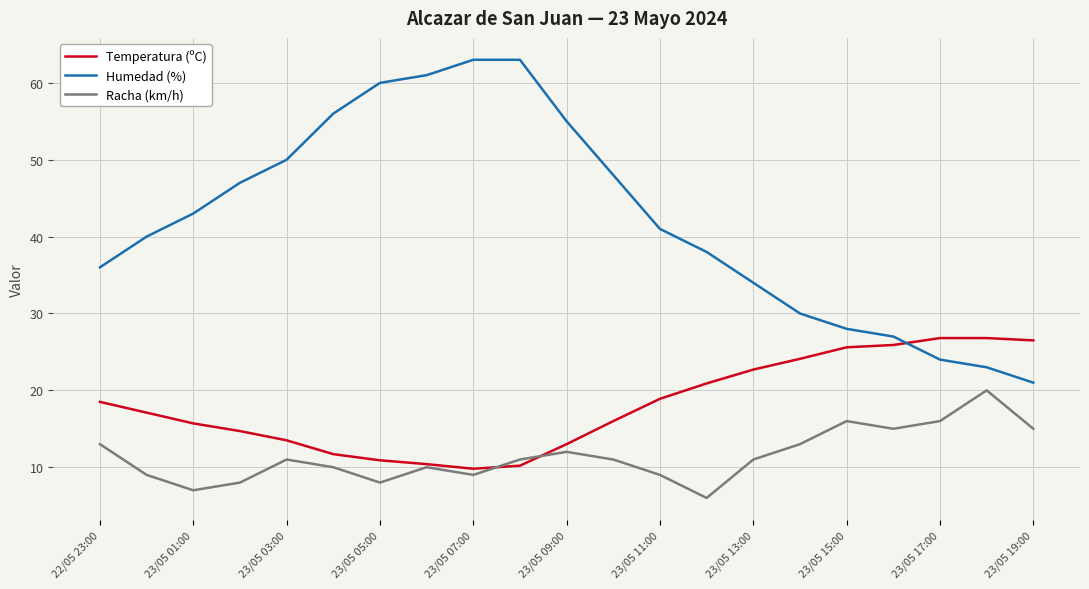

Which series has the largest range (max minus min)?

Humedad (%)